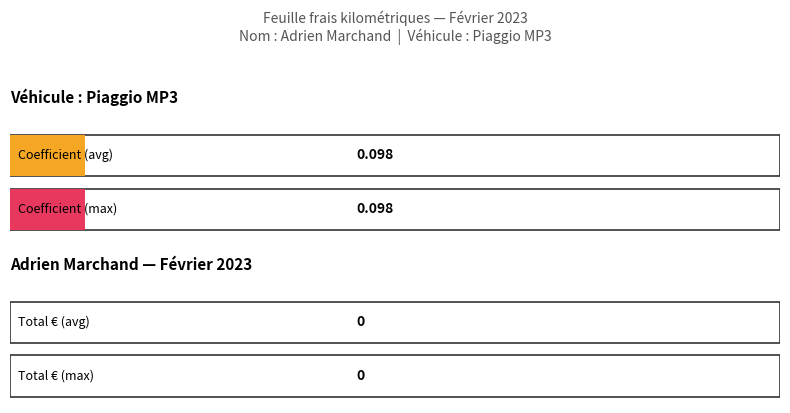

What is the greatest value displayed?

0.1